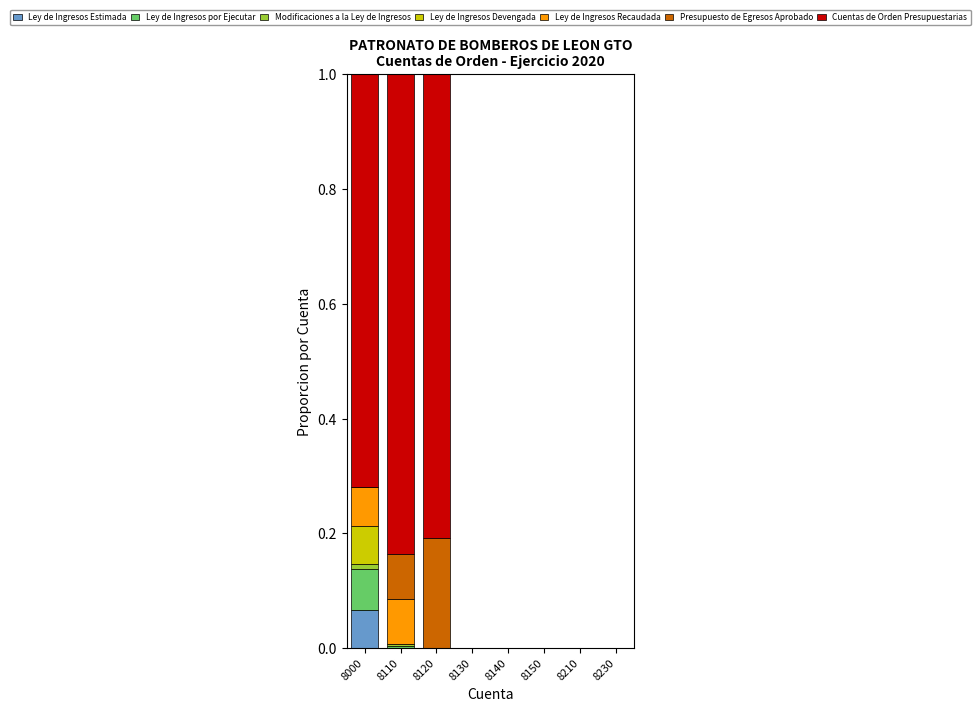

At which label does Ley de Ingresos Estimada reach its peak?

8000